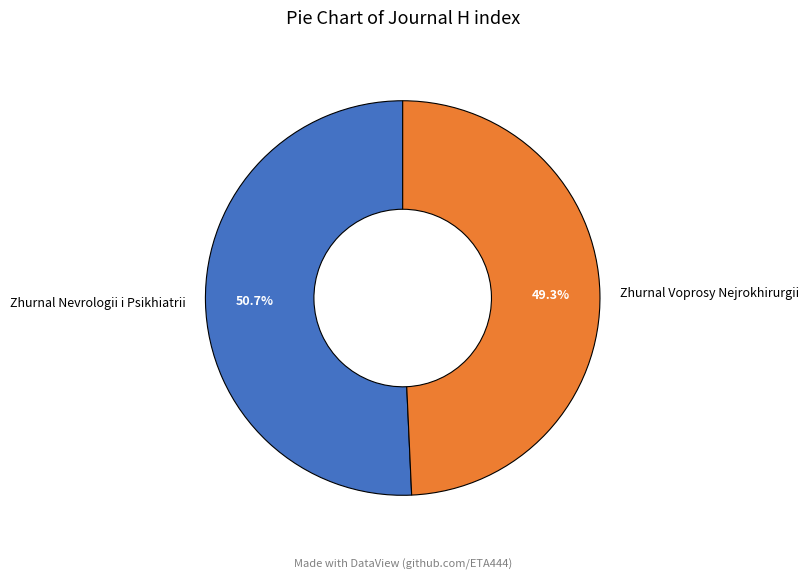

Is there a majority slice in this chart?

Yes